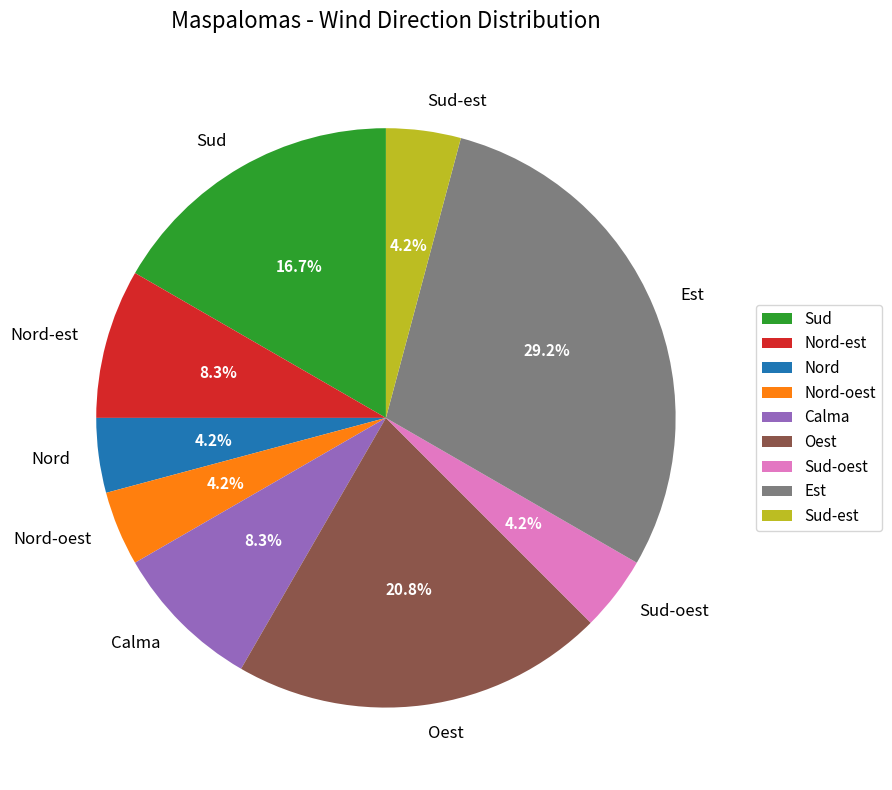

Is it true that Nord is 16% of the pie?

False